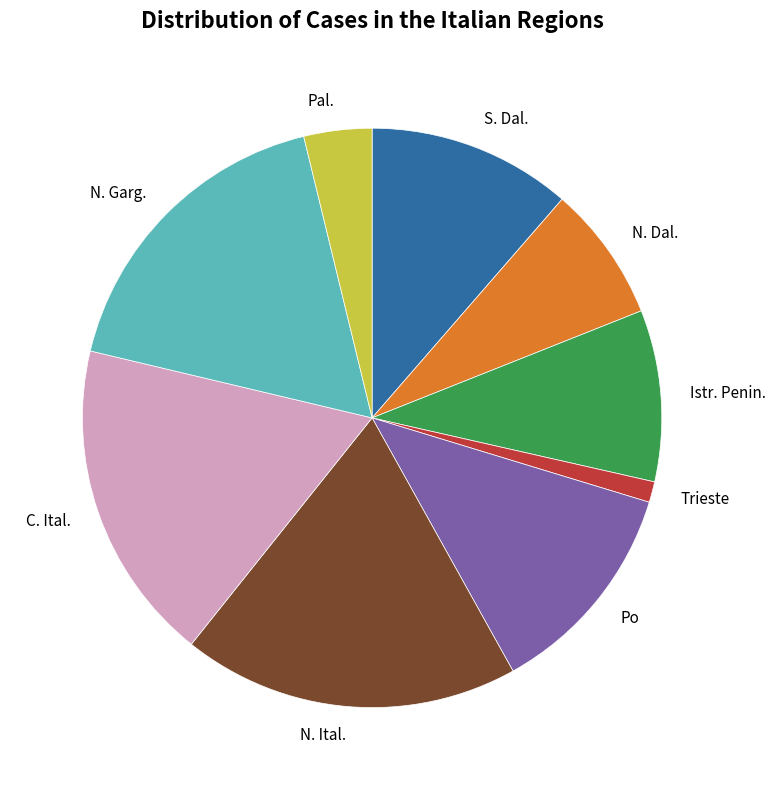

Is there any slice that represents more than half of the pie?

No